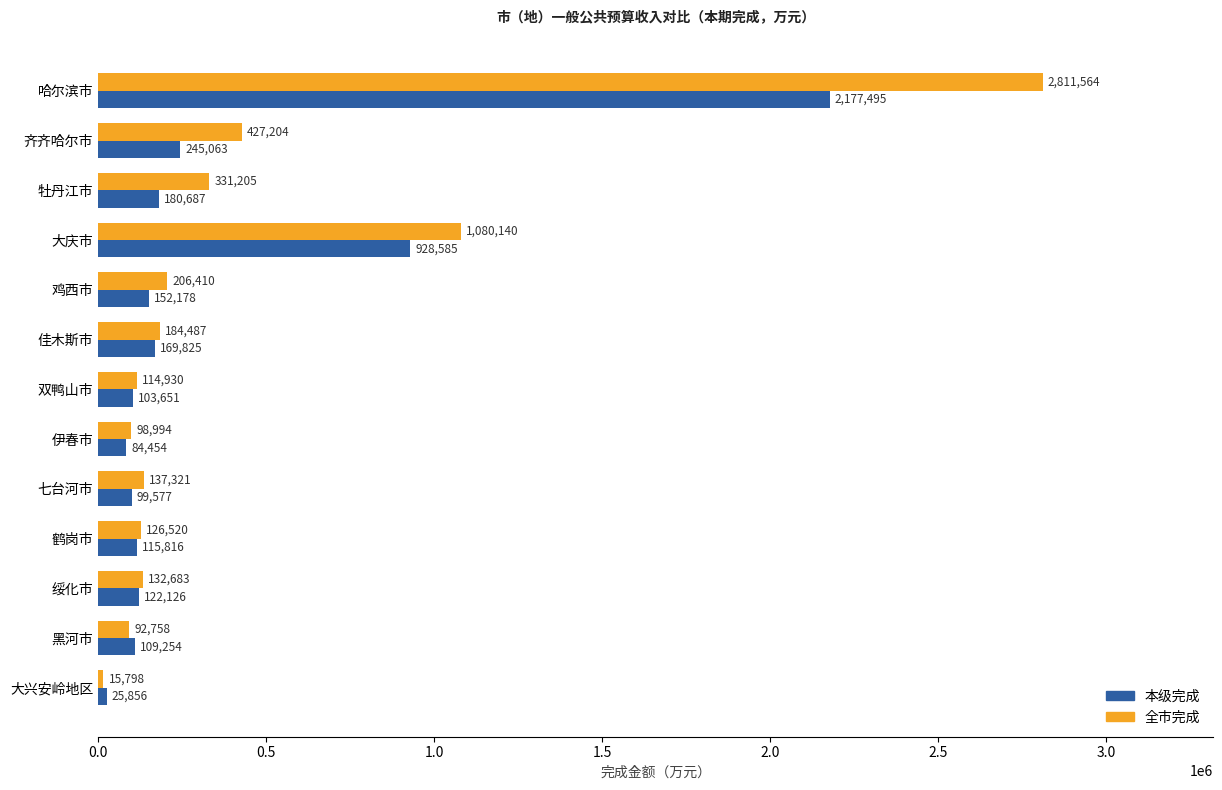

At how many categories does at least one series exceed 1342711?

1